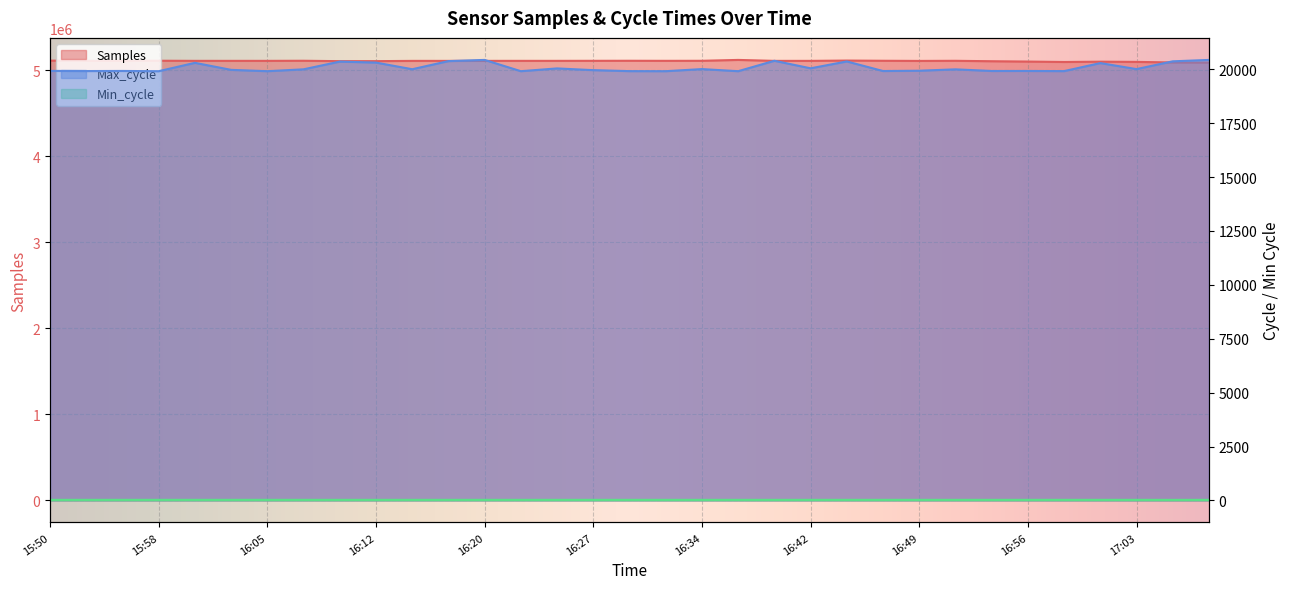

List the series in order of their peak value, lowest first.

Min_cycle, Max_cycle, Samples